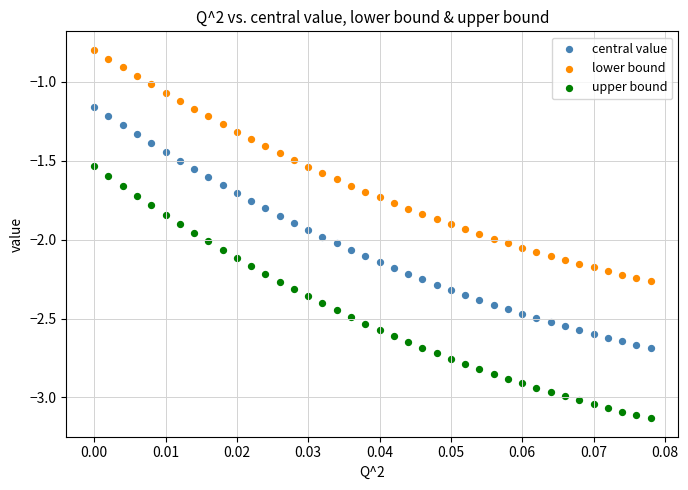

What are all the series names shown in the legend?

central value, lower bound, upper bound